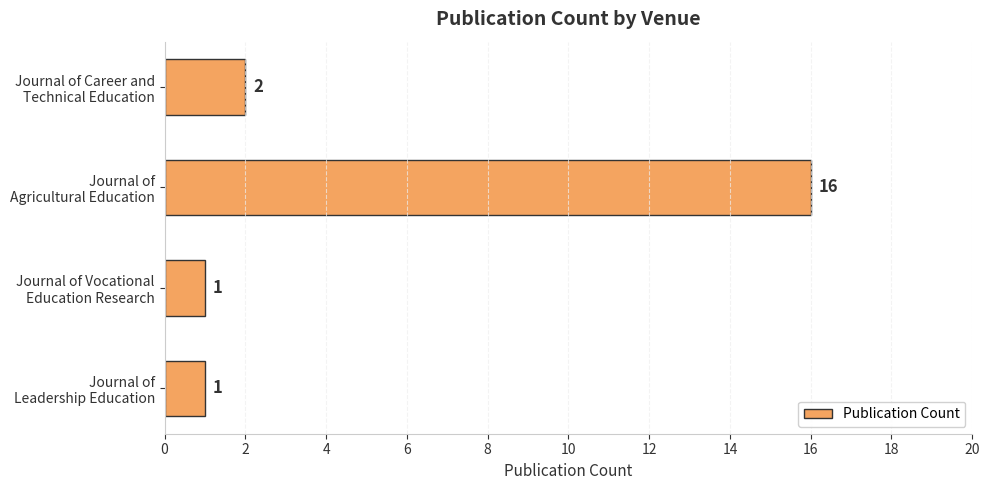

What is the average value?

5